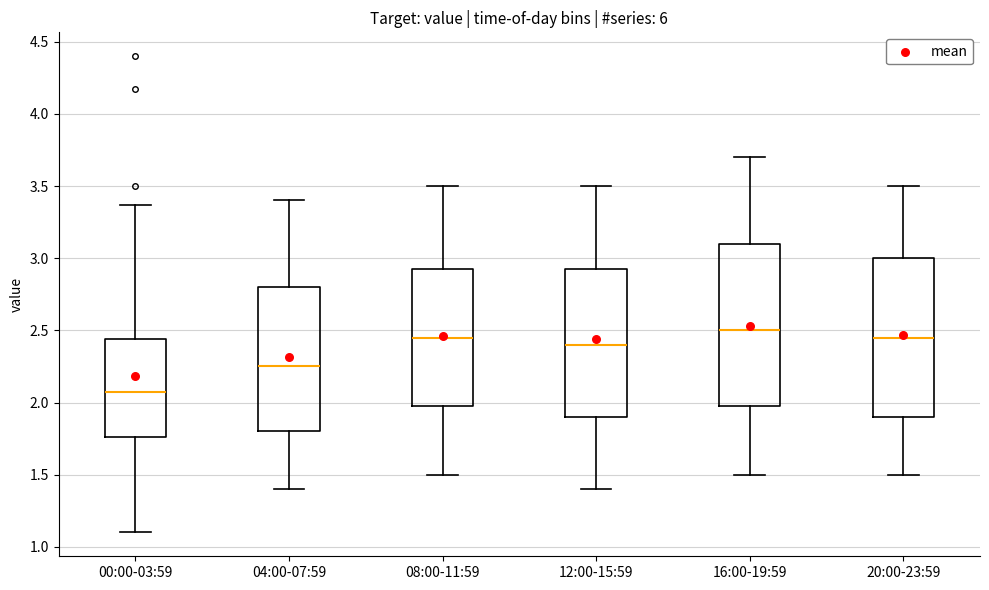

Which box's median line is the lowest?

00:00-03:59